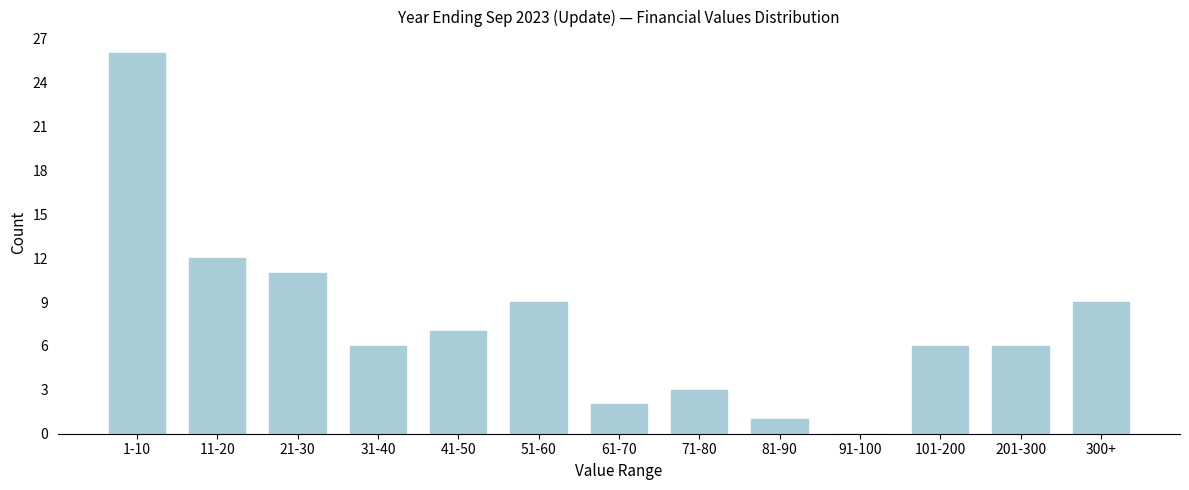

Reading left to right, extract all data points from this chart.

1-10=26	11-20=12	21-30=11	31-40=6	41-50=7	51-60=9	61-70=2	71-80=3	81-90=1	91-100=0	101-200=6	201-300=6	300+=9